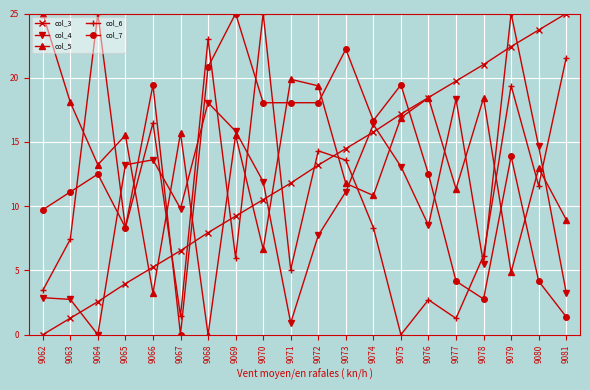

Which category has the highest value in the col_4 series?

9079